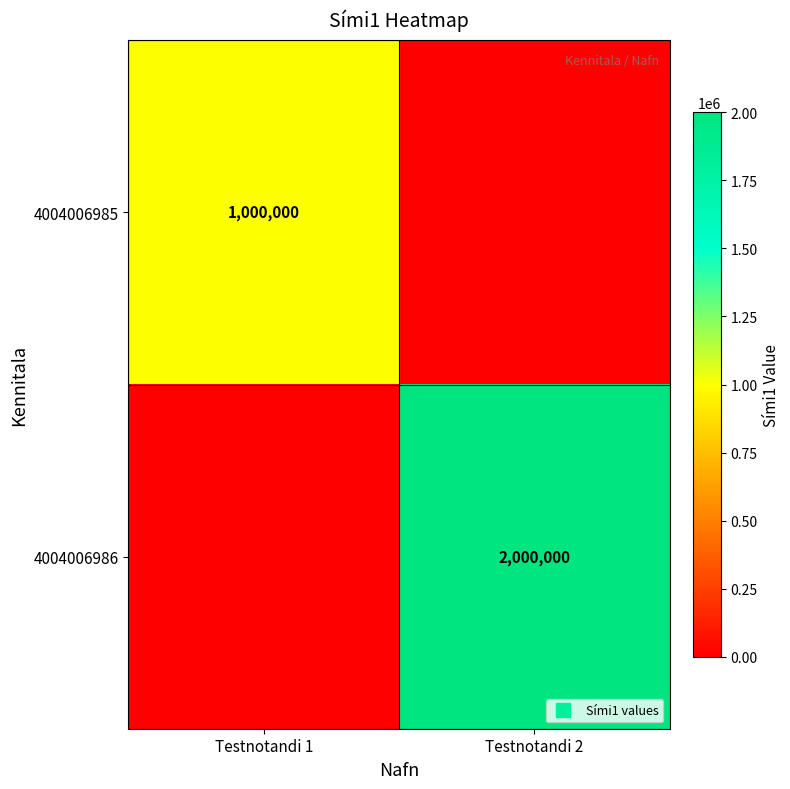

At how many categories does at least one series exceed 518507?

2